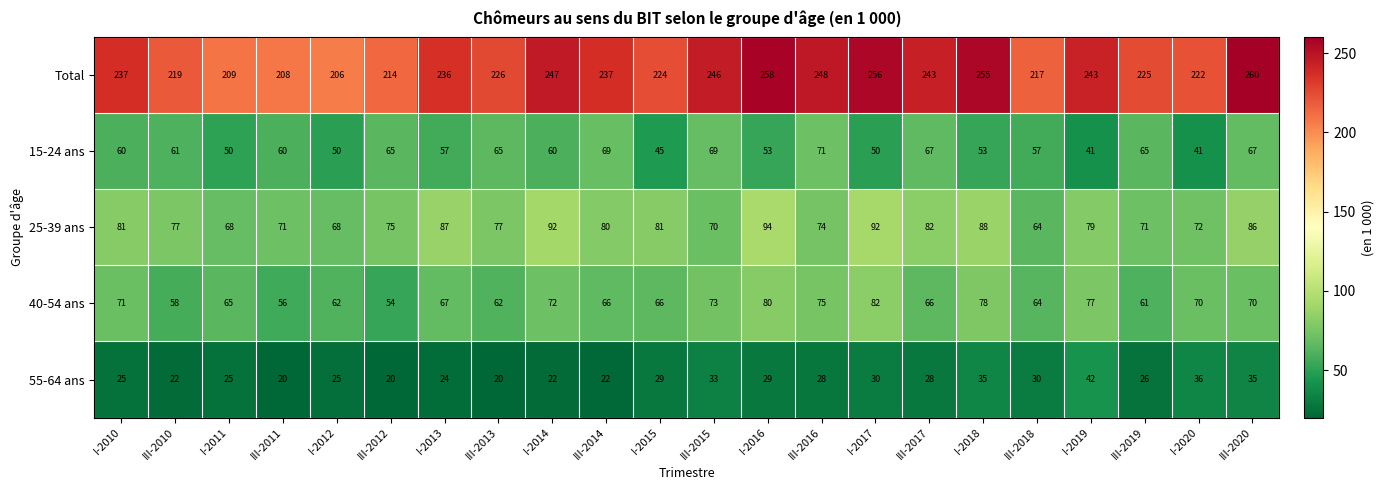

Rank the series by their maximum value, from highest to lowest.

Total, 25-39 ans, 40-54 ans, 15-24 ans, 55-64 ans